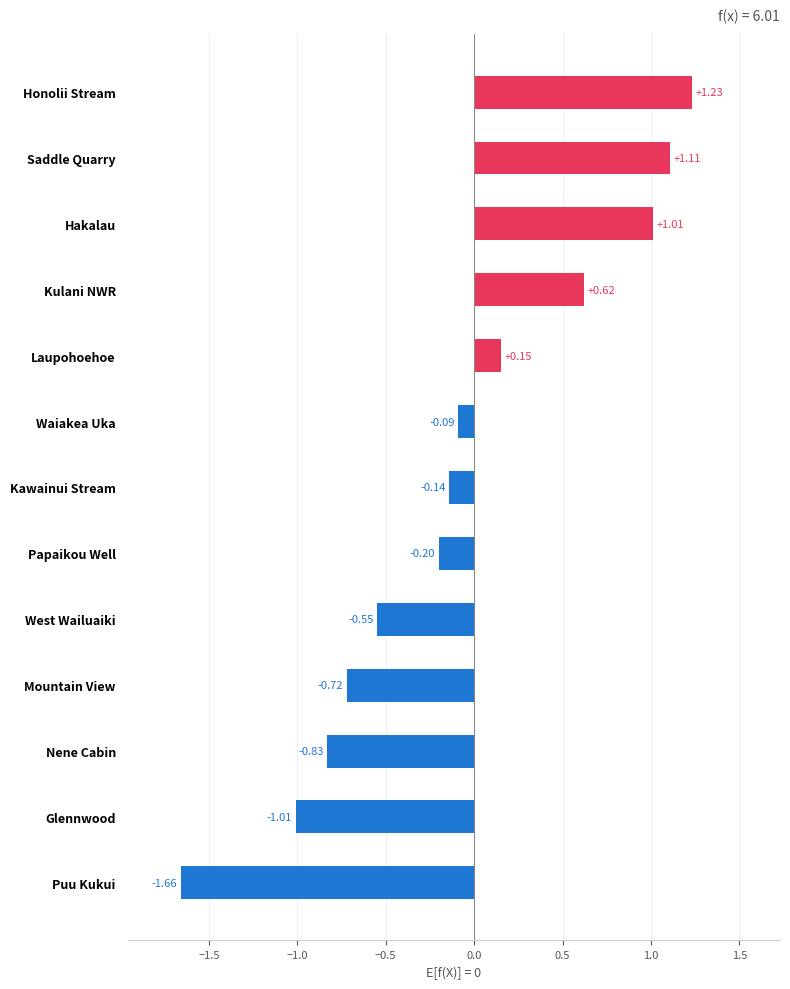

Which label corresponds to the largest value in the chart?

Honolii Stream